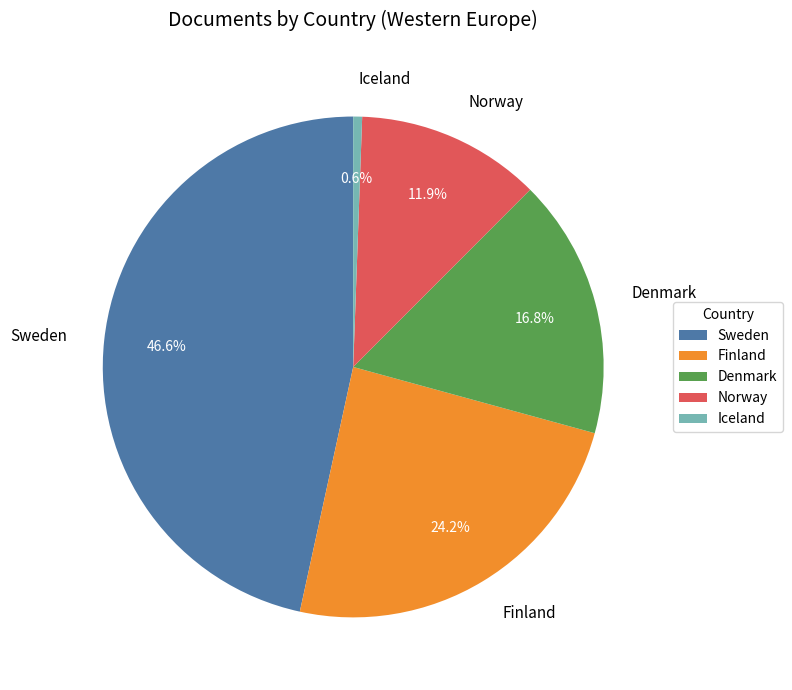

What is the smallest slice in the pie chart?

Iceland